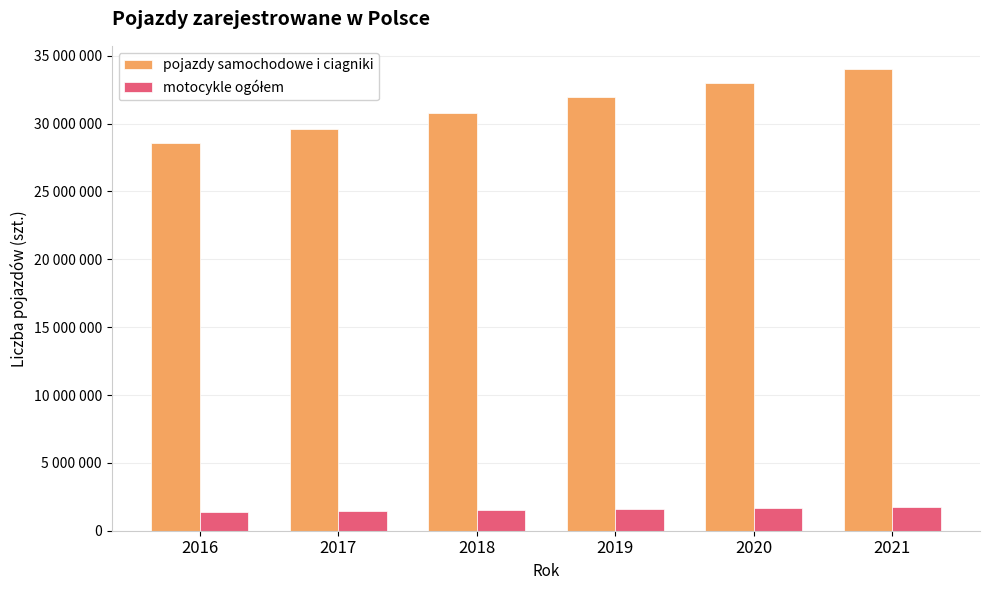

Does the chart contain stacked bars?

No